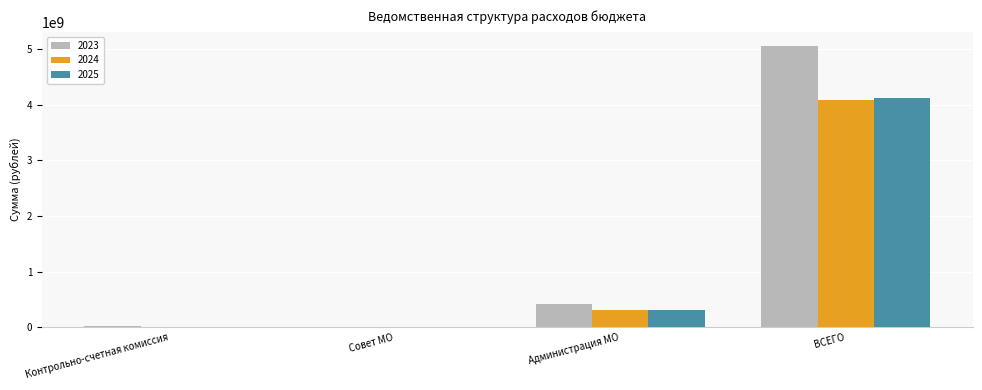

At which category is the sum across all series the highest?

ВСЕГО